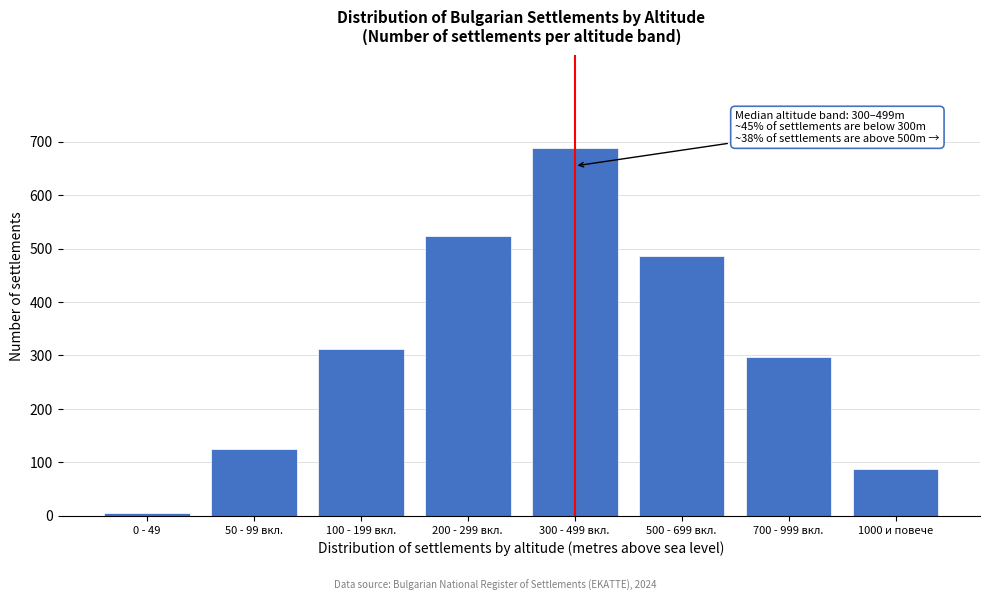

Reading left to right, list all the values displayed in this chart.

5	125	312	523	689	487	298	88